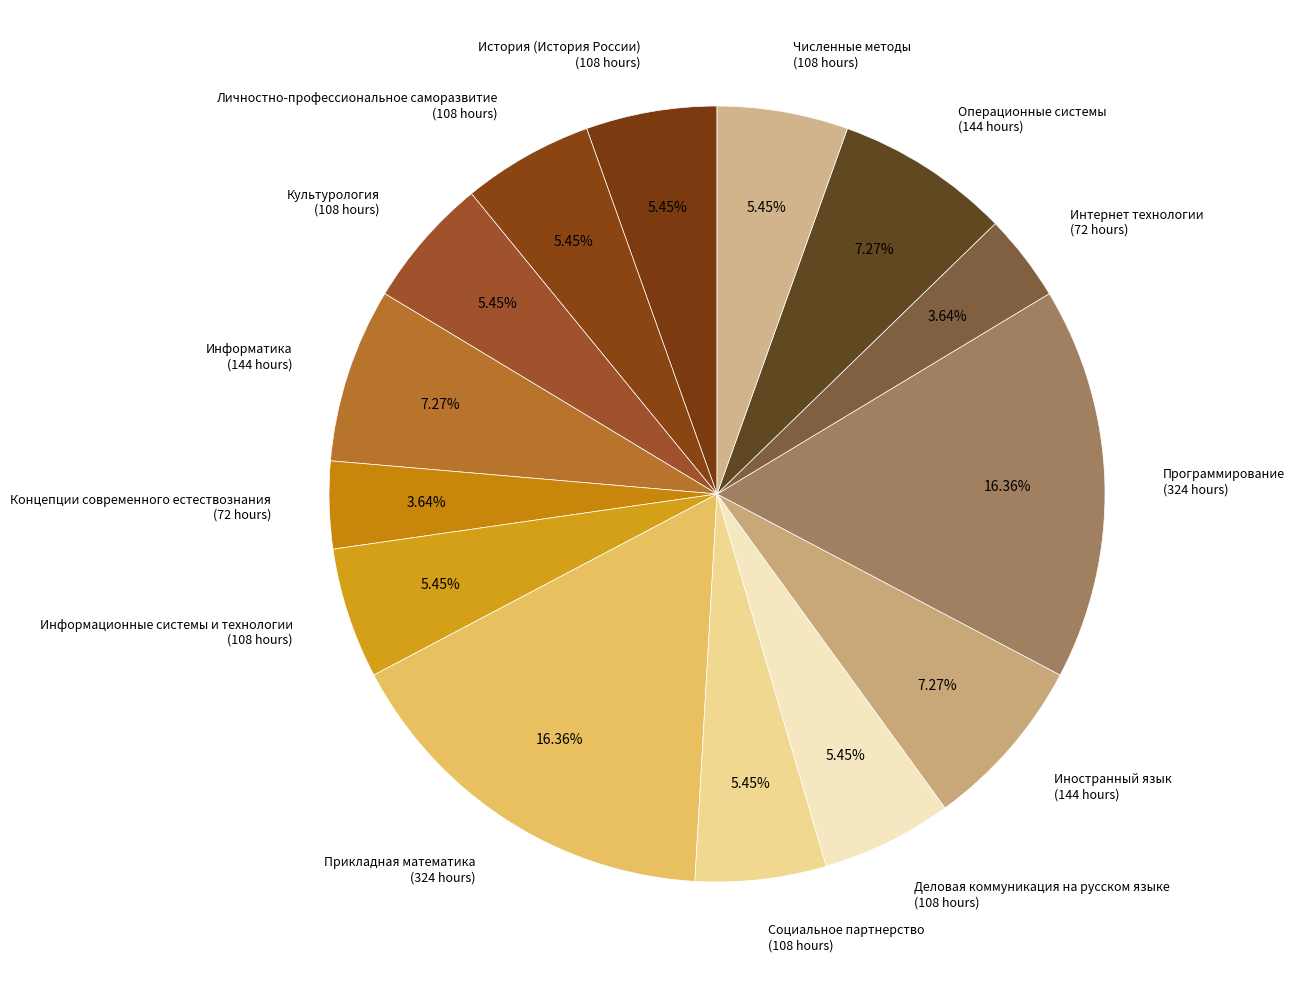

Between Интернет технологии (72 hours) and Прикладная математика (324 hours), which is larger?

Прикладная математика (324 hours)